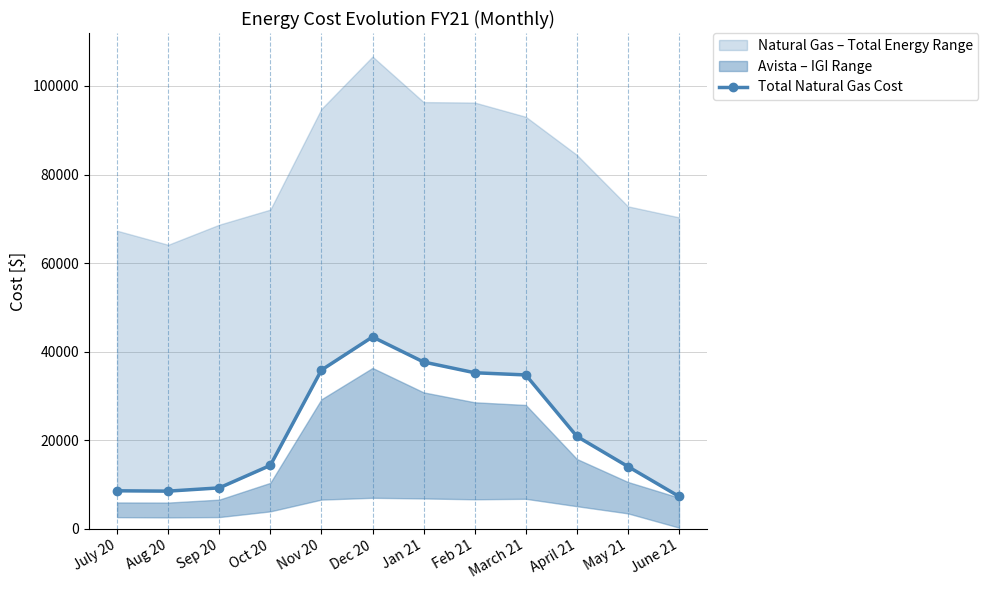

Reading right to left, what are all the values shown in this chart?

7315.6	14066.3	20881.2	34748.9	35243.6	37669.8	43331.2	35847.0	14329.0	9248.8	8513.8	8590.4